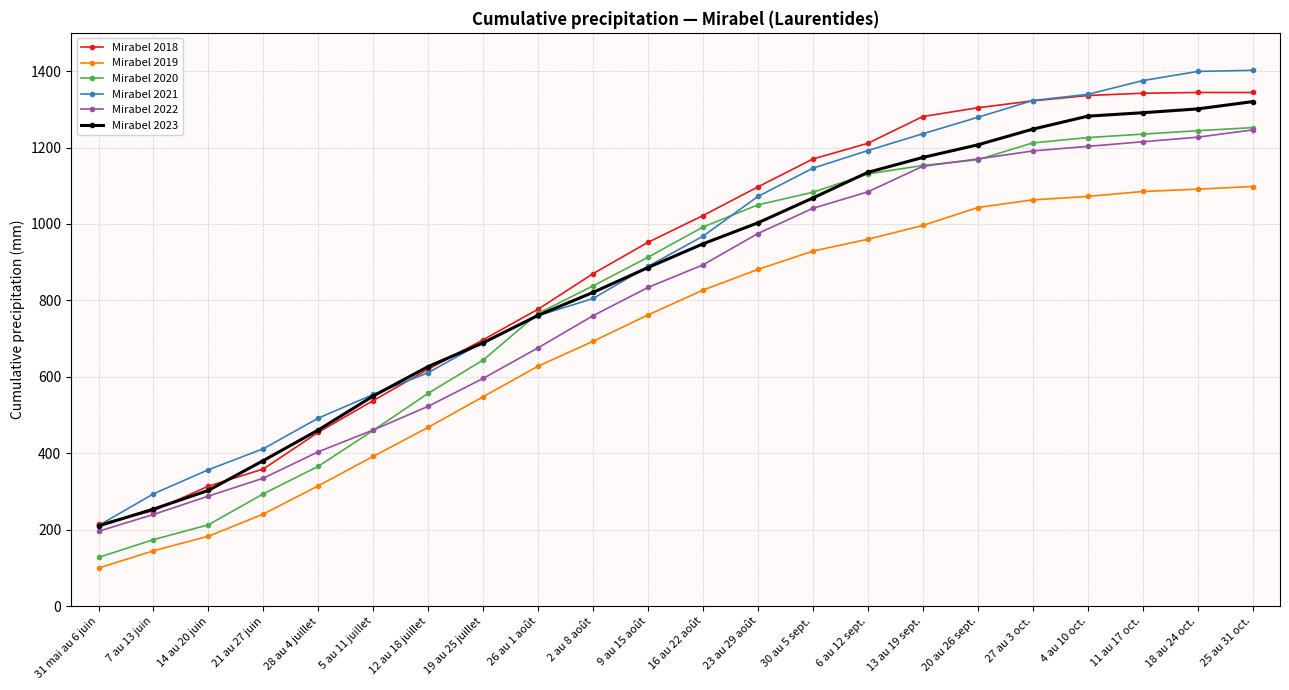

At how many categories does at least one series exceed 399?

19